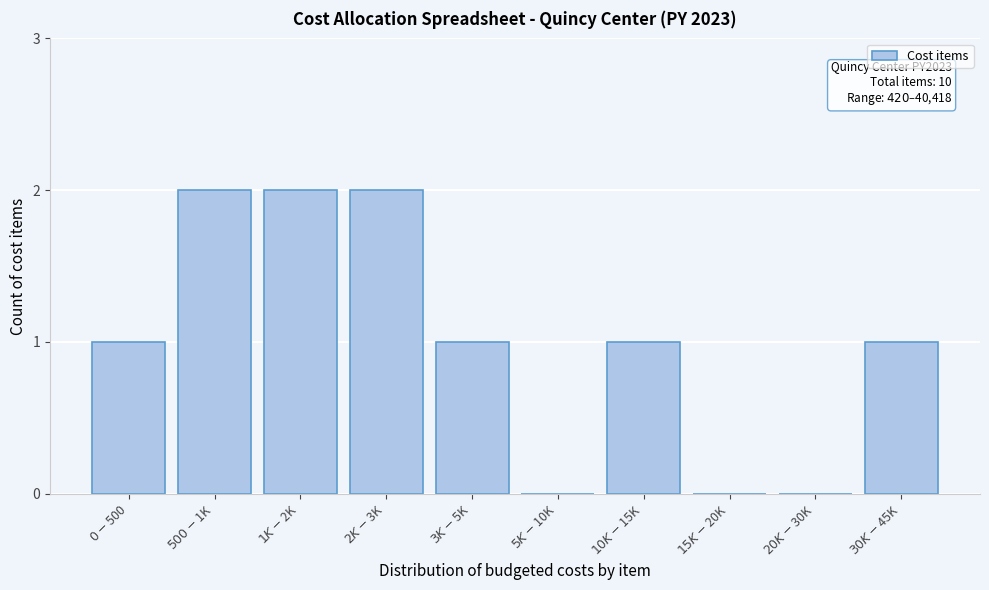

What is the sum of all values?

10